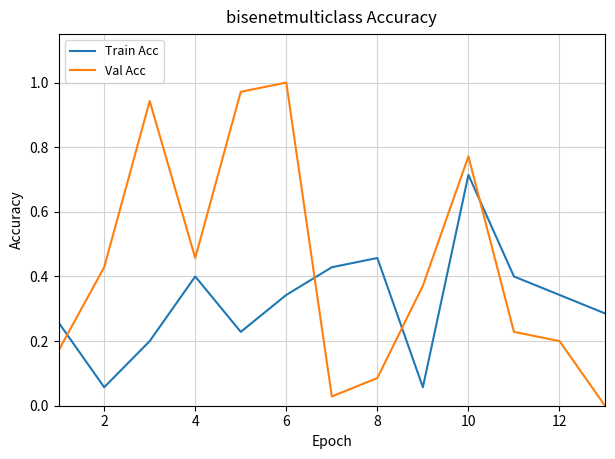

Which series ends up on top after the final intersection of Val Acc and Train Acc?

Train Acc